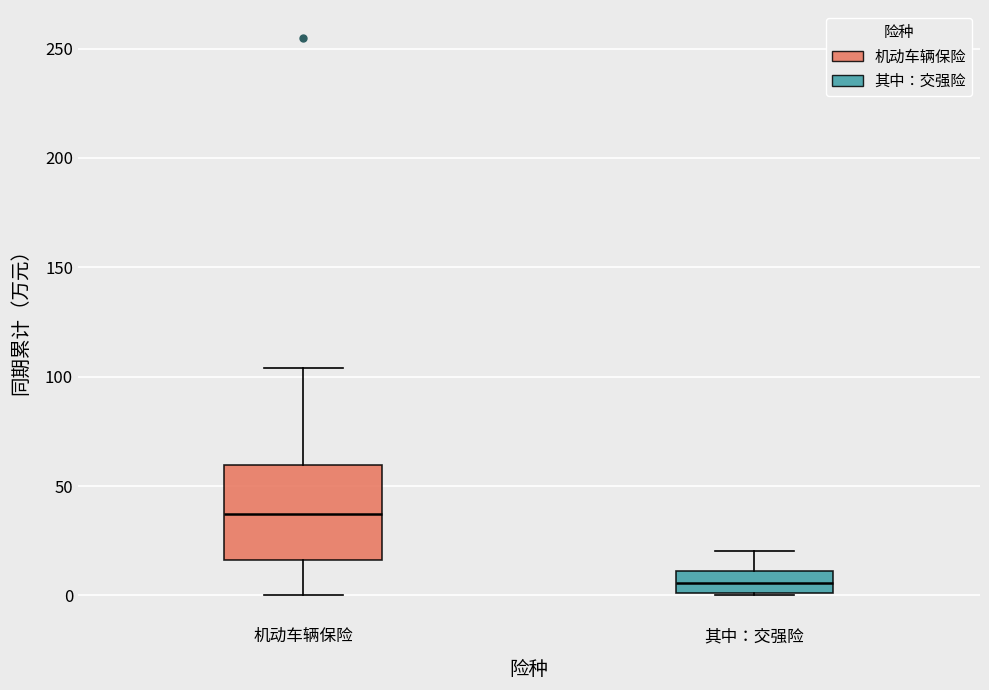

Which box has the lowest median line?

其中：交强险